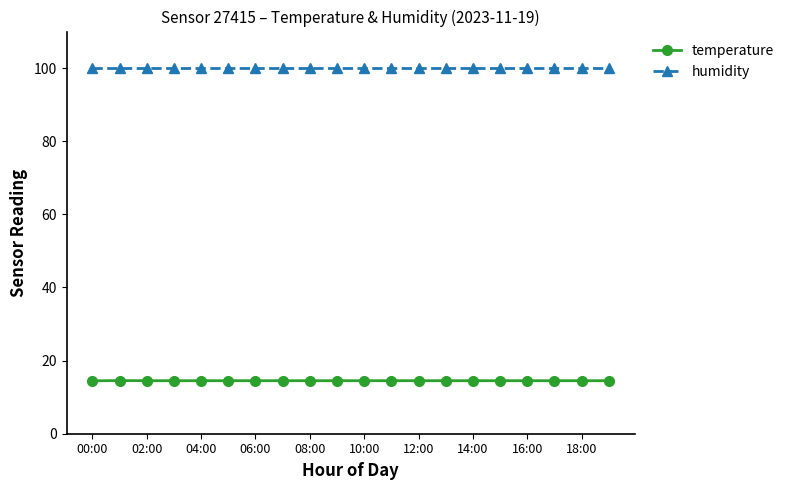

What is the average value of the temperature series?

14.5